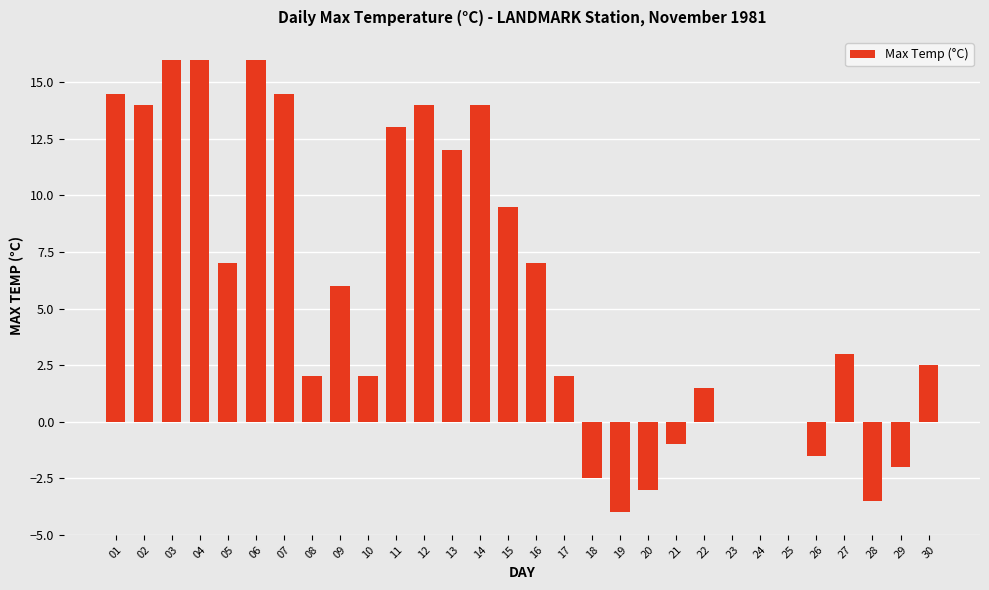

What is the average value?

5.6